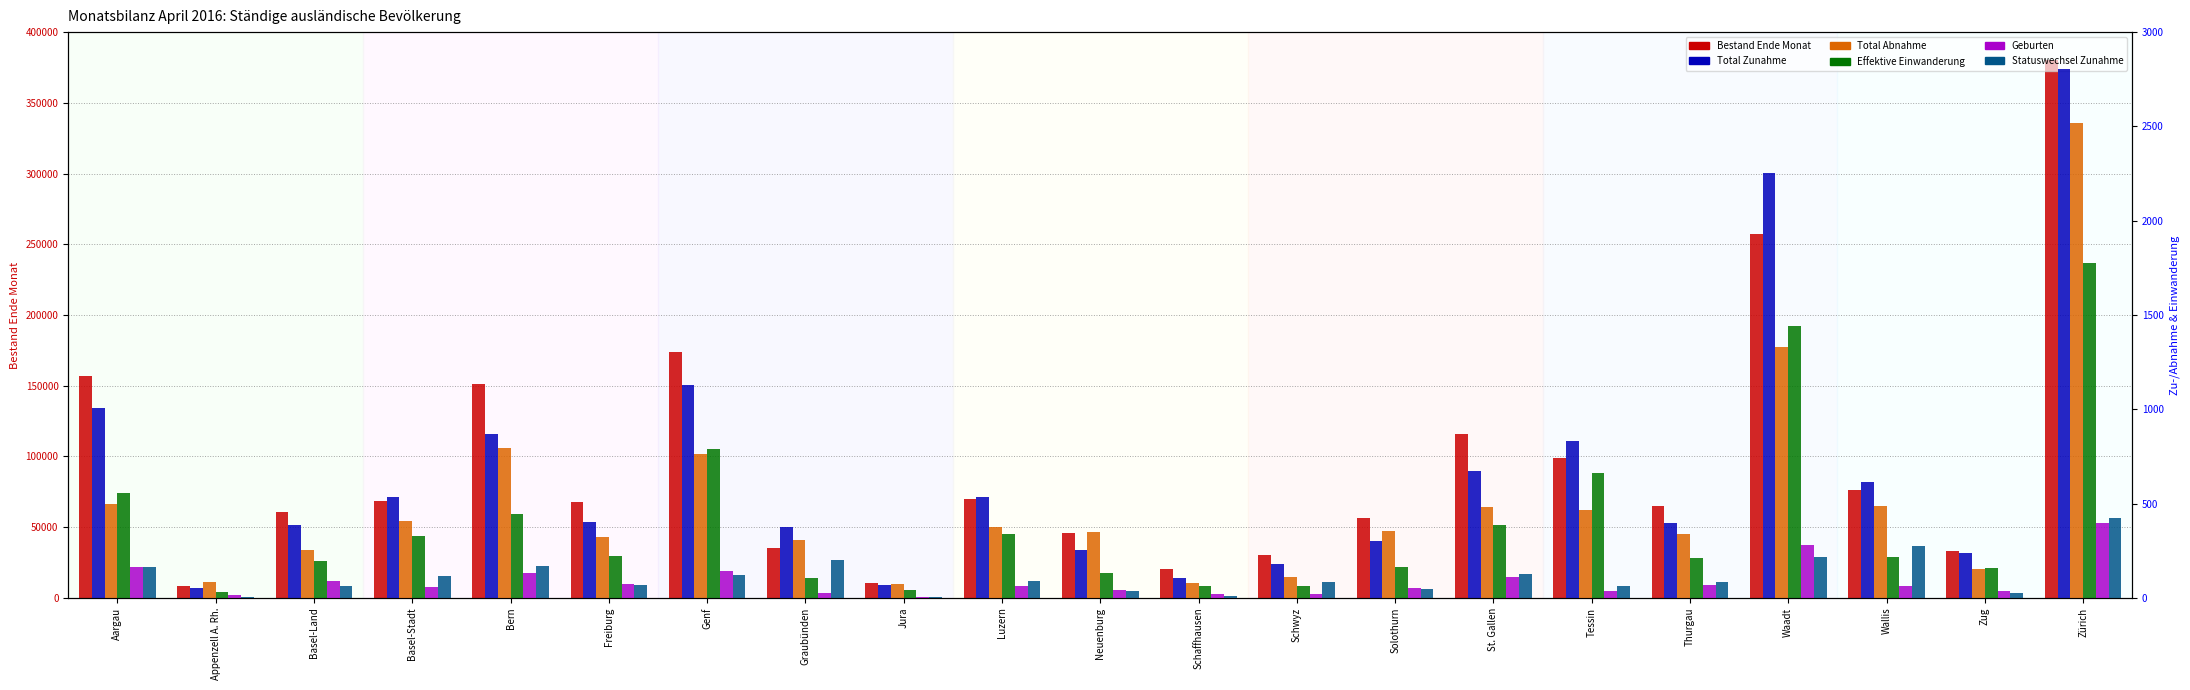

Which series has the widest spread of values?

Bestand Ende Monat